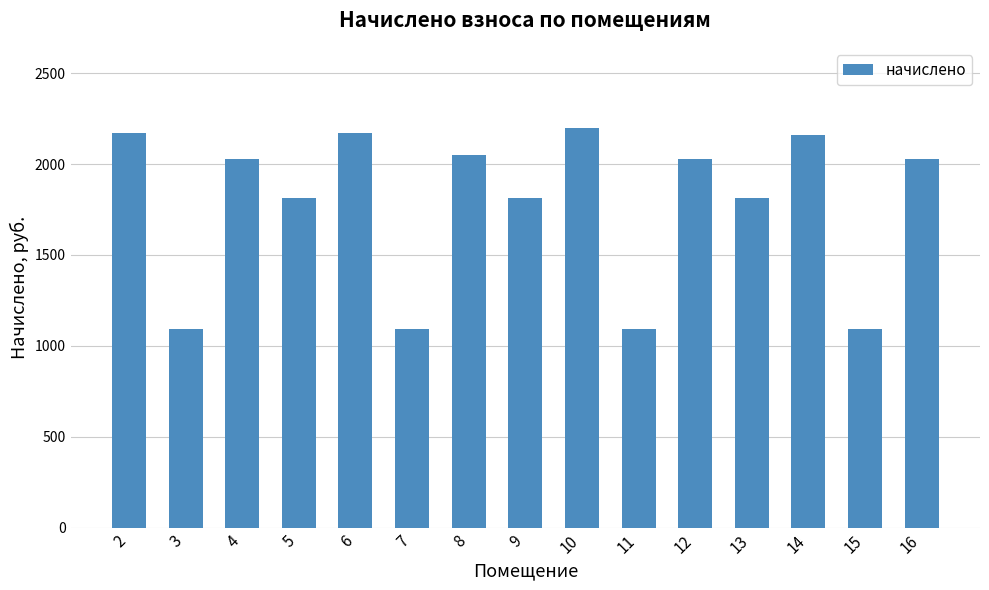

What is the sum of the values at 3 and 12?

3121.6